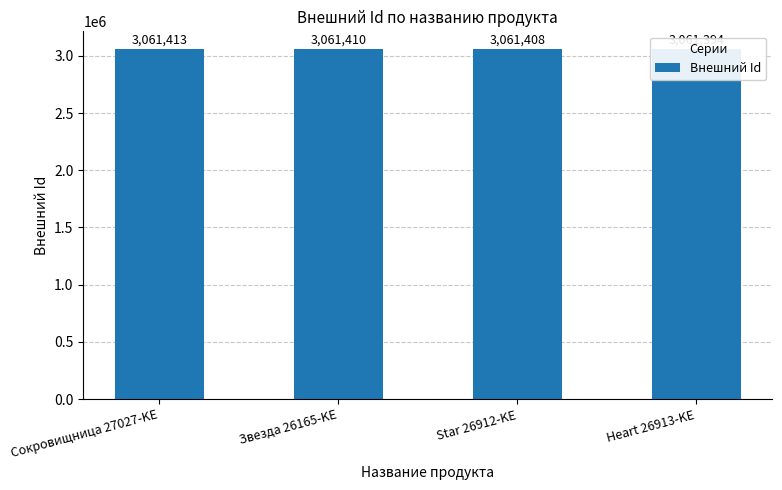

What position from the right is Звезда 26165-KE?

3